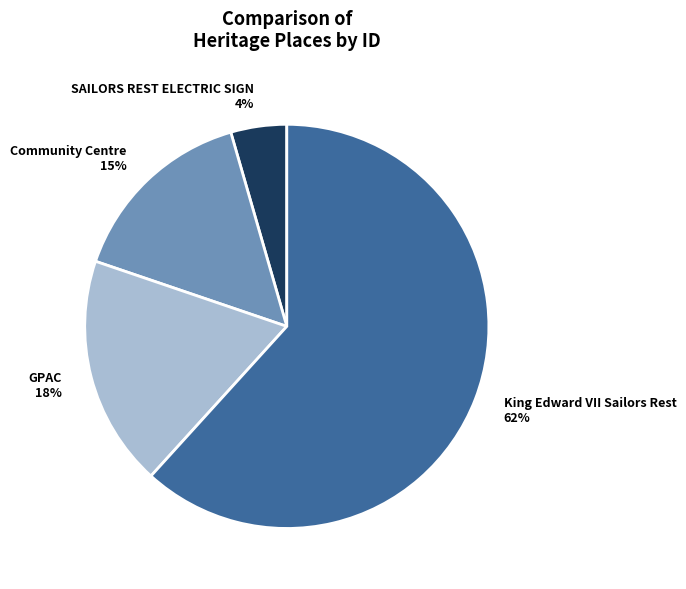

To the nearest percent, what is the average slice percentage?

25%